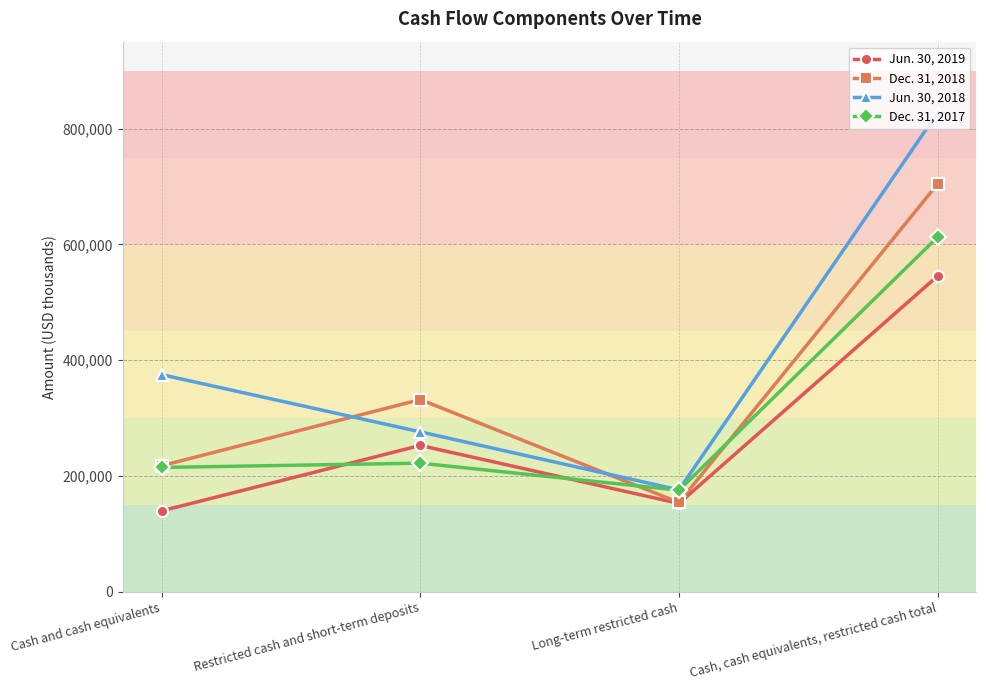

True or false: Dec. 31, 2017 has more than 1 interior local peaks.

False